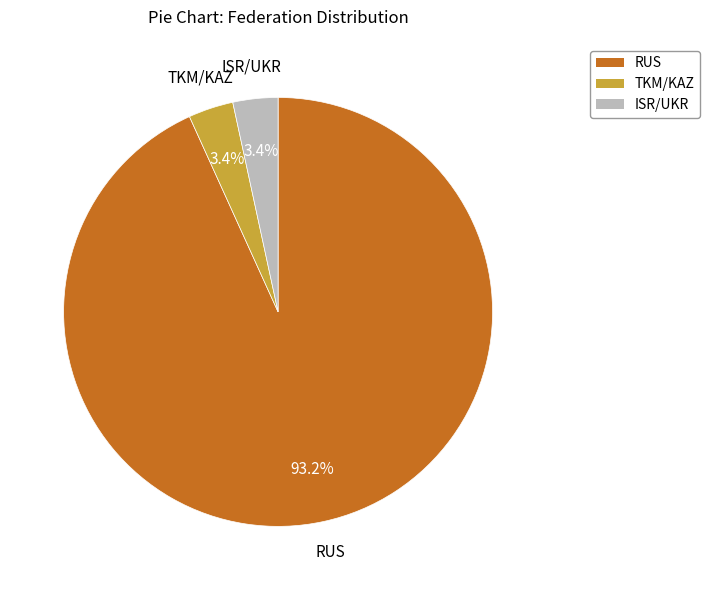

Does any single category account for the majority?

Yes